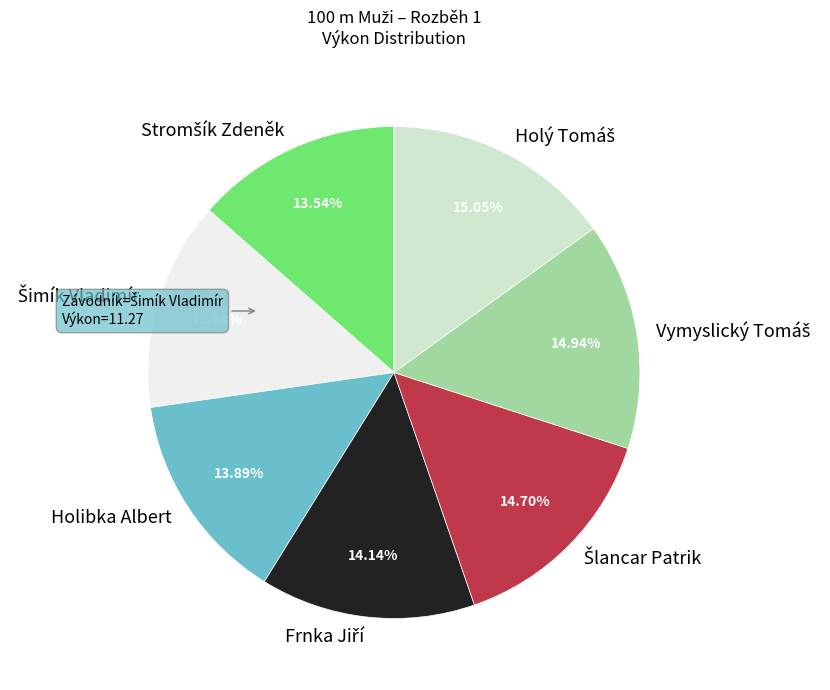

Count the number of slices in the pie.

7